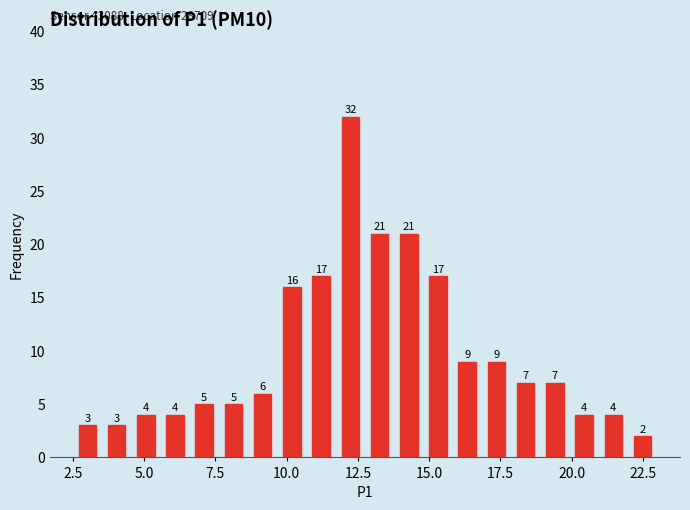

Around what value on the x-axis is the tallest bar? Give the approximate position of its centre, as read against the axis.

12.0